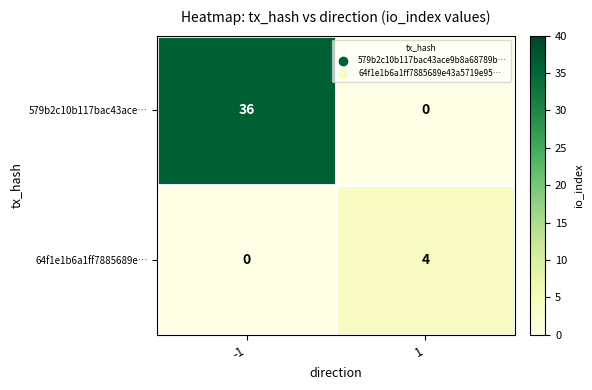

Is it true that 64f1e1b6a1ff7885689e… equals 0 at -1?

True